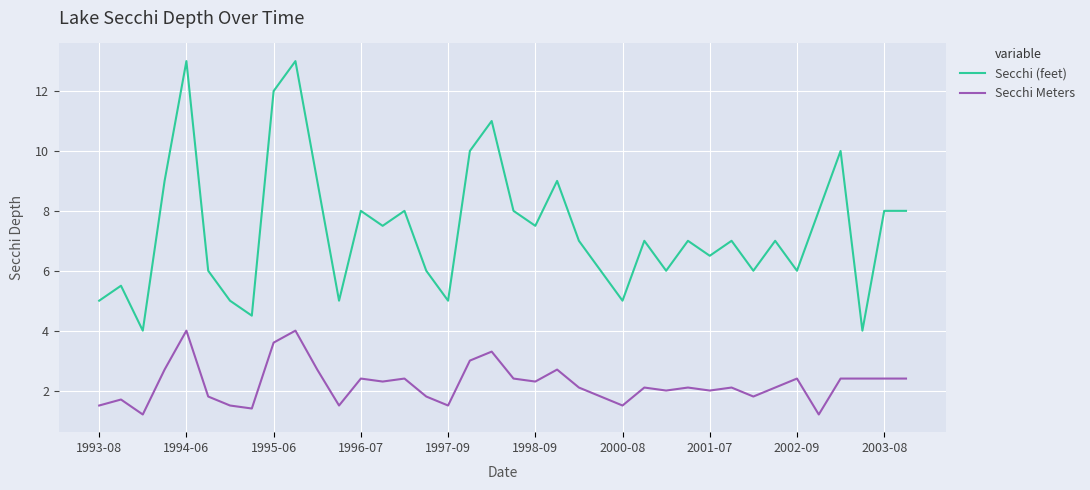

What is the highest value of the Secchi Meters series?

4.0